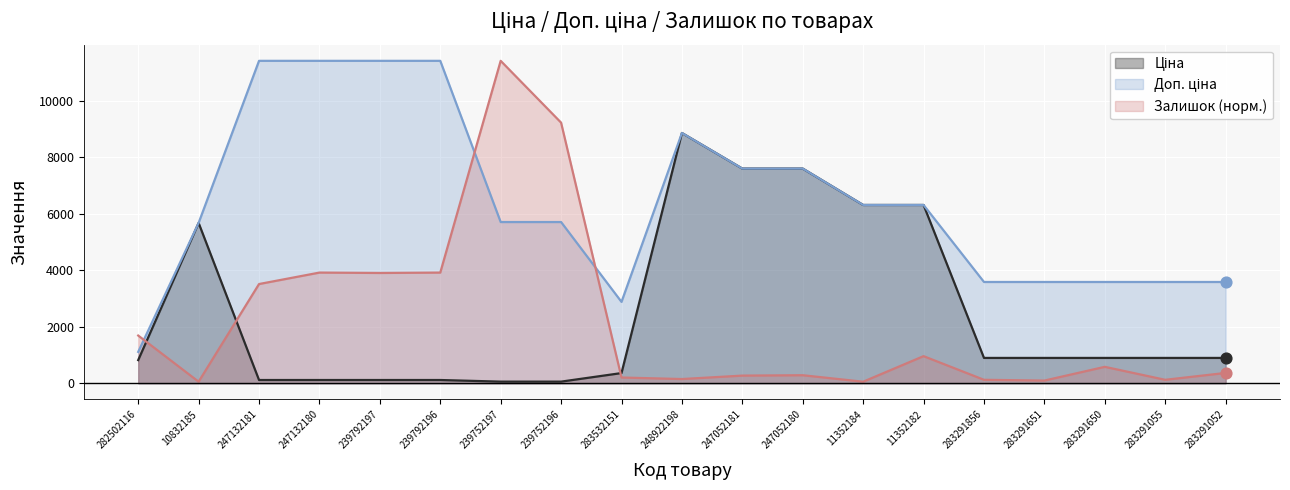

Is the value of Доп. ціна at 282502116 greater than the value of Залишок at 283291052?

Yes